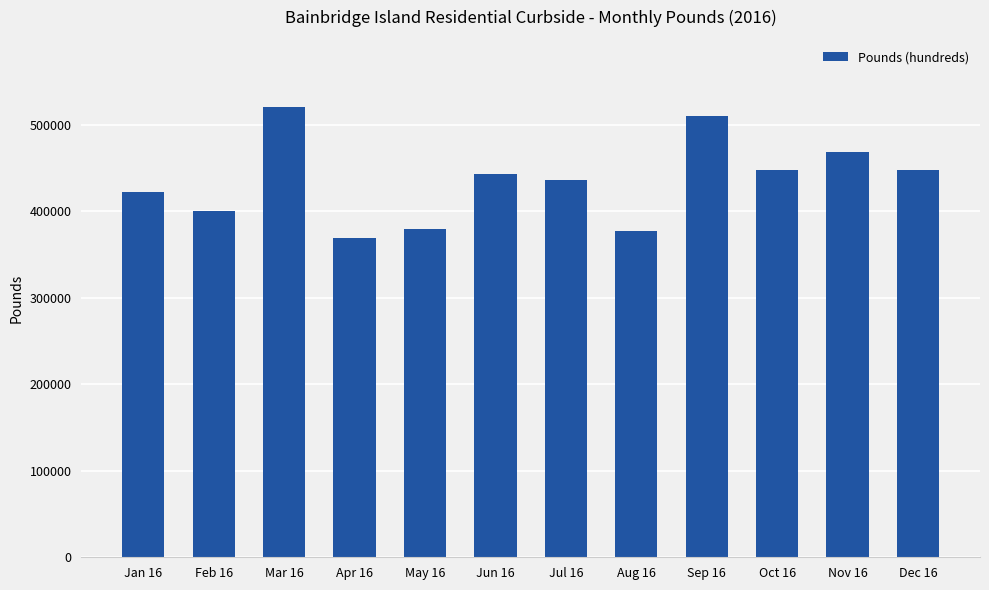

The chart shows a value of 443560 at Jun 16. True or false?

True